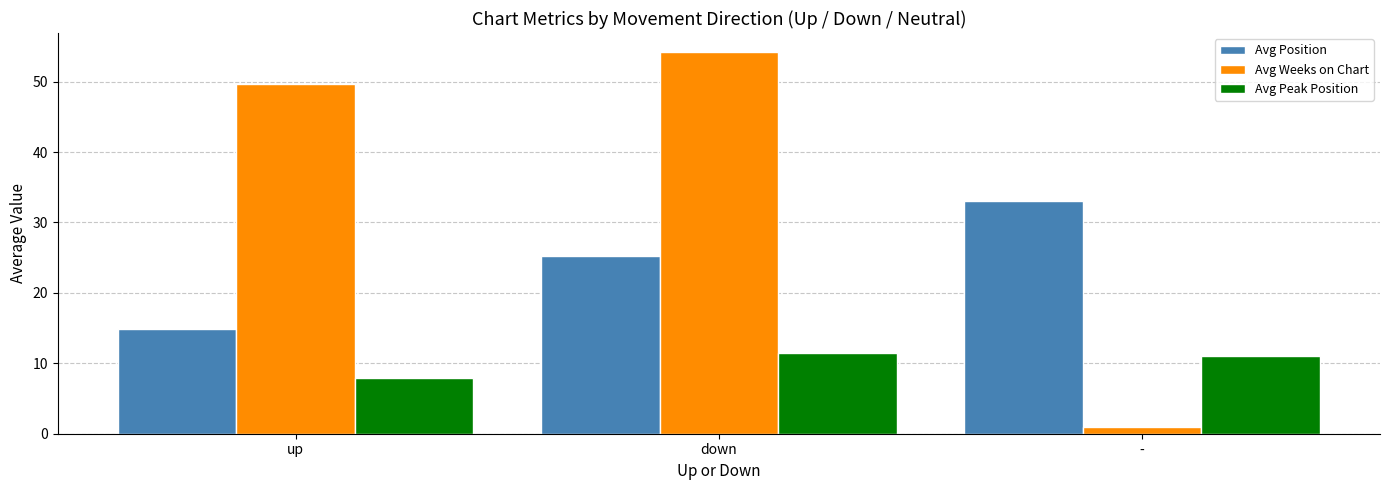

What are all the series names shown in the legend?

Avg Position, Avg Weeks on Chart, Avg Peak Position